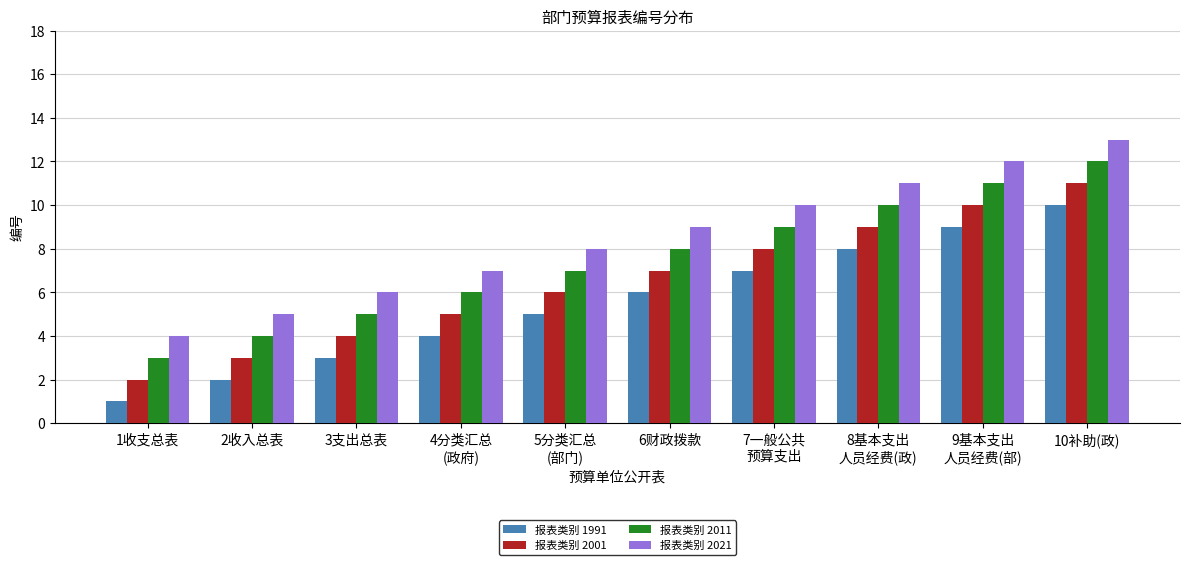

What is the label of the 6th bar from the left?

6财政拨款